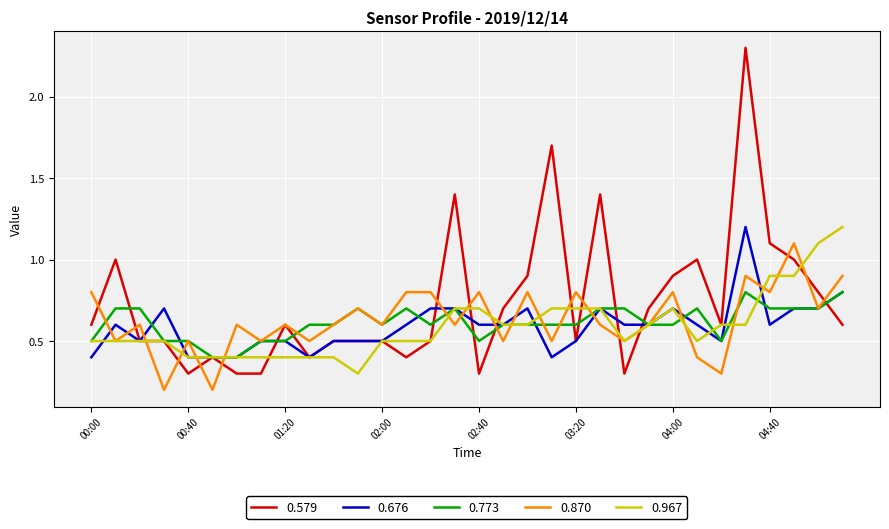

Which series has the largest total across all categories?

0.579